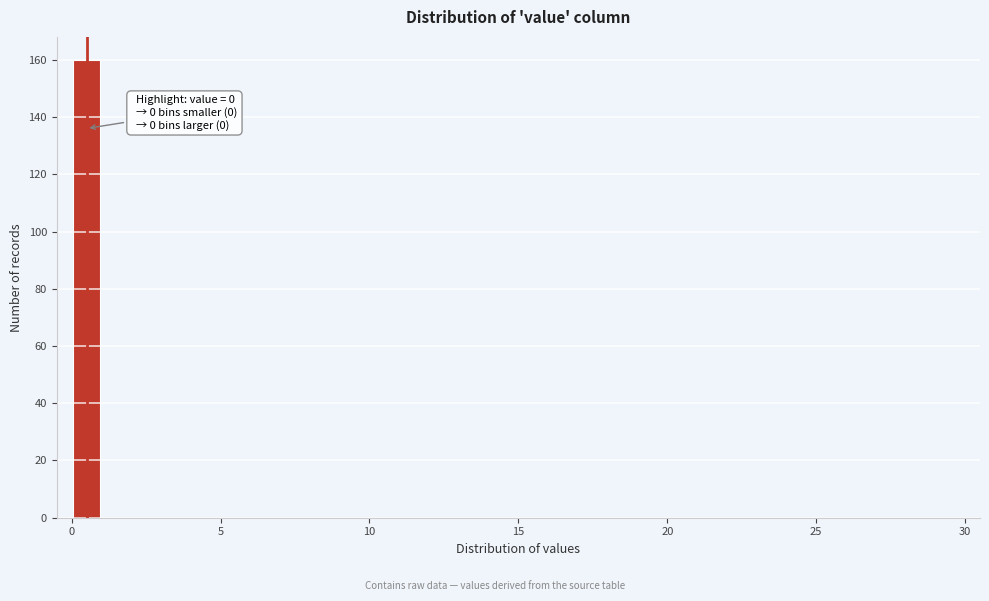

Around what value on the x-axis is the tallest bar? Give the approximate position of its centre, as read against the axis.

0.5